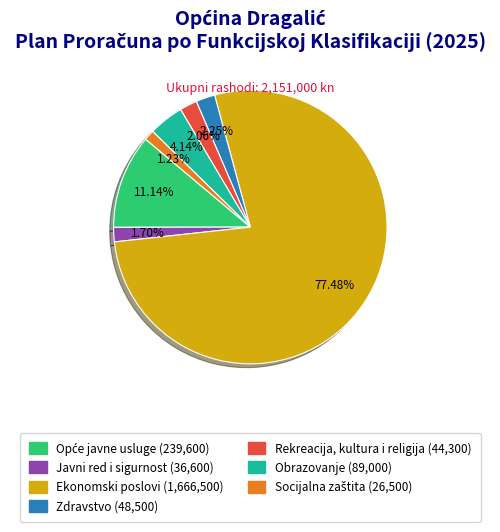

Combined, do Ekonomski poslovi and Zdravstvo account for over 50%?

Yes